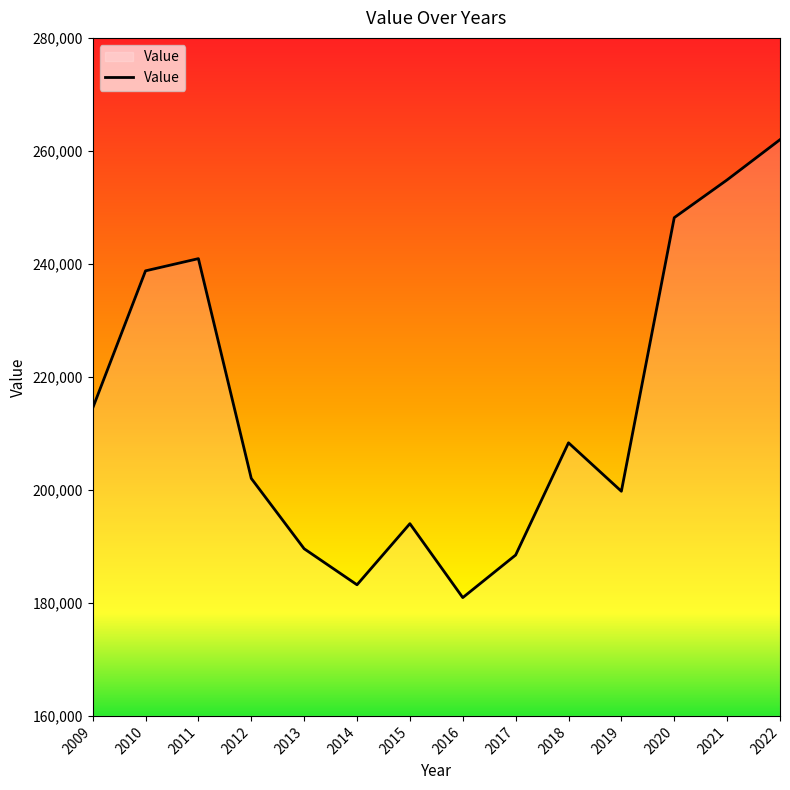

How many values exceed 208333?

7